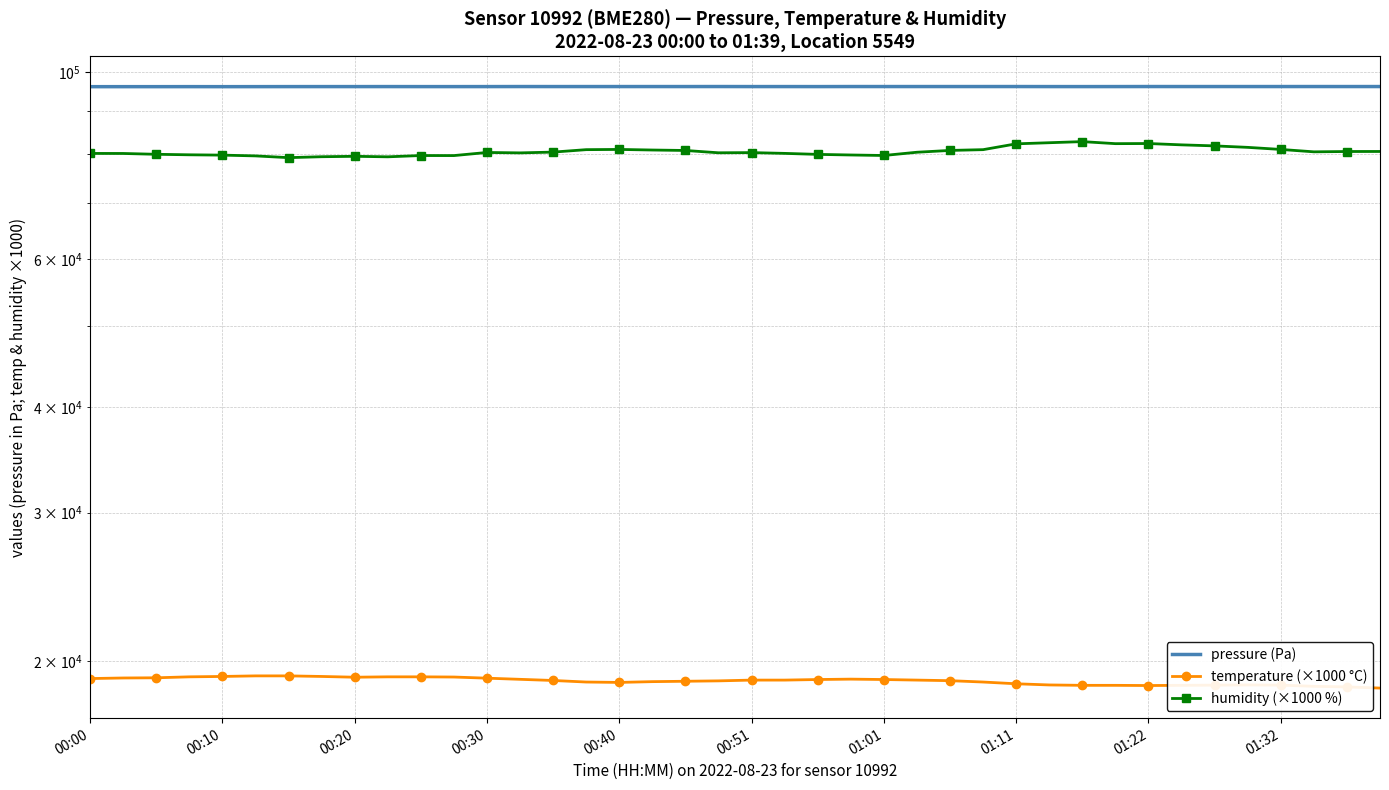

What is the difference between the humidity (×1000 %) values at 39 and 19?

290.0